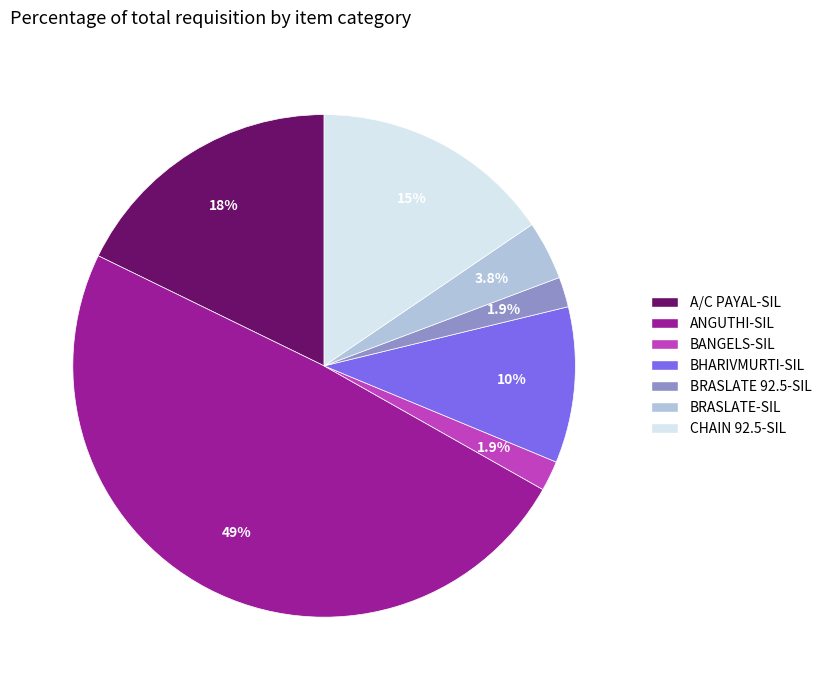

The BANGELS-SIL slice represents 2% of the pie. True or false?

True